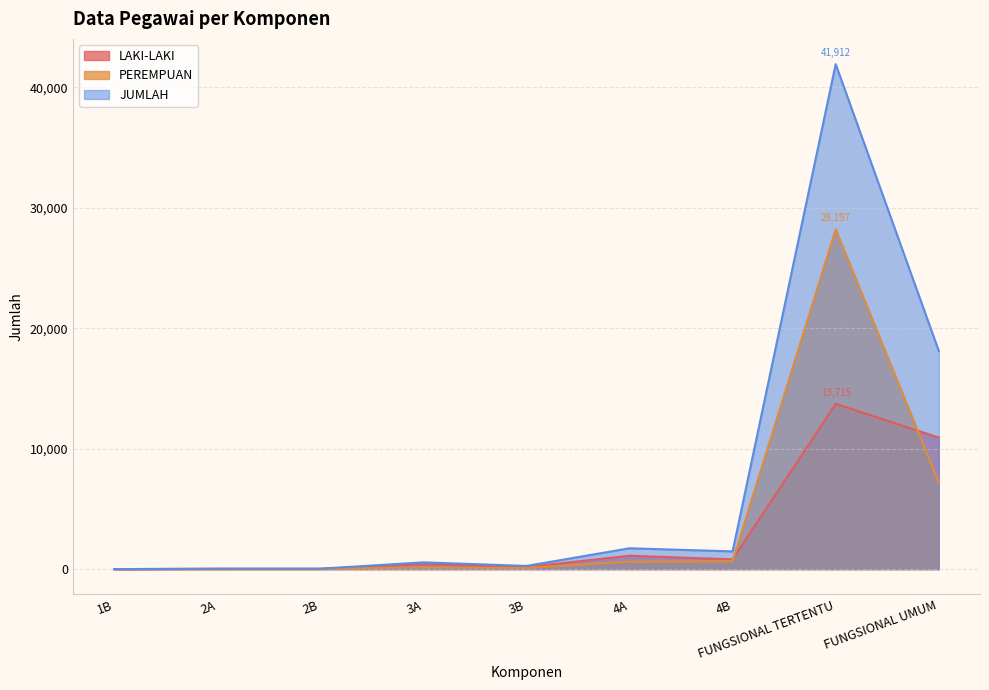

Reading right to left, extract all data points from this chart.

LAKI-LAKI: FUNGSIONAL UMUM=10922	FUNGSIONAL TERTENTU=13715	4B=811	4A=1111	3B=170	3A=410	2B=26	2A=28	1B=2
PEREMPUAN: FUNGSIONAL UMUM=7196	FUNGSIONAL TERTENTU=28197	4B=661	4A=619	3B=95	3A=152	2B=12	2A=8	1B=0
JUMLAH: FUNGSIONAL UMUM=18118	FUNGSIONAL TERTENTU=41912	4B=1472	4A=1730	3B=265	3A=562	2B=38	2A=36	1B=2